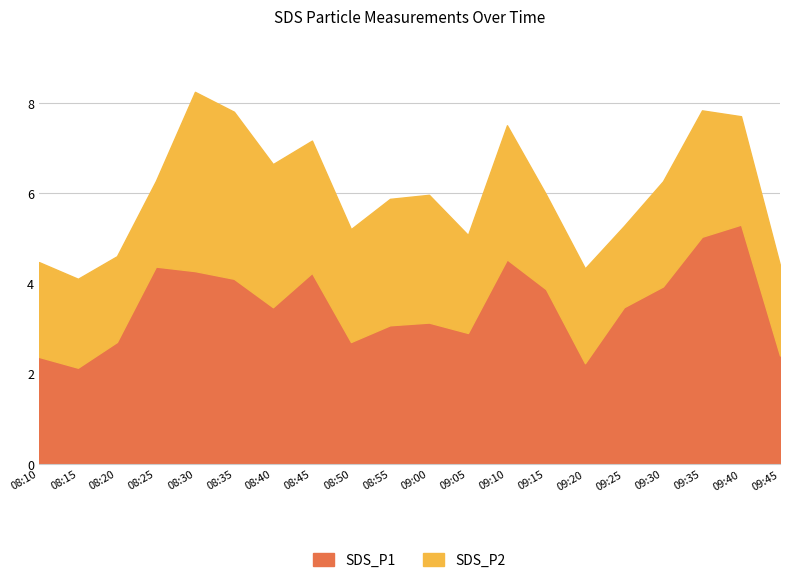

At which category does the data reach its first local valley?

08:15